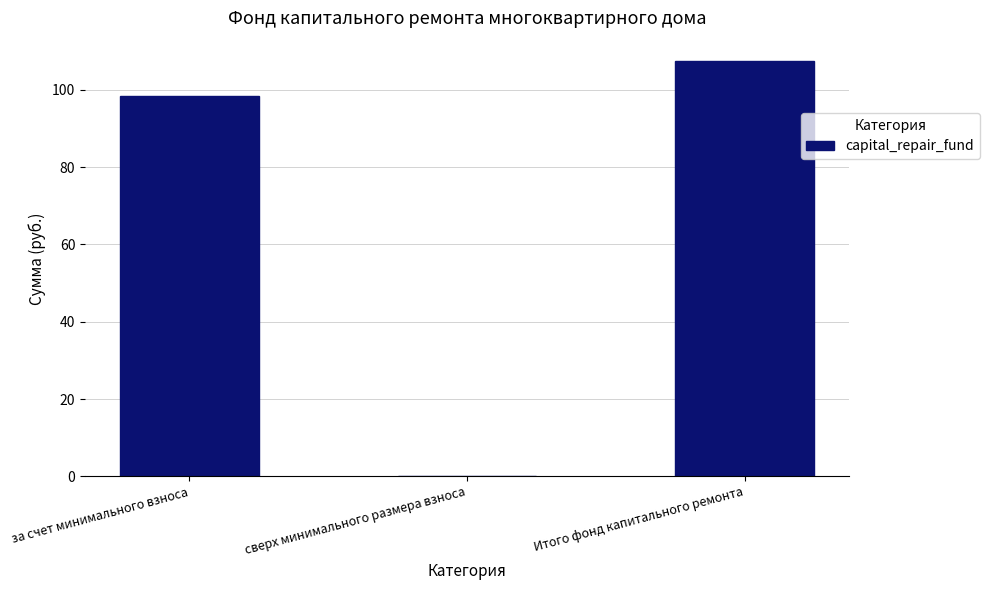

At which category does the chart reach its peak across all series?

Итого фонд капитального ремонта